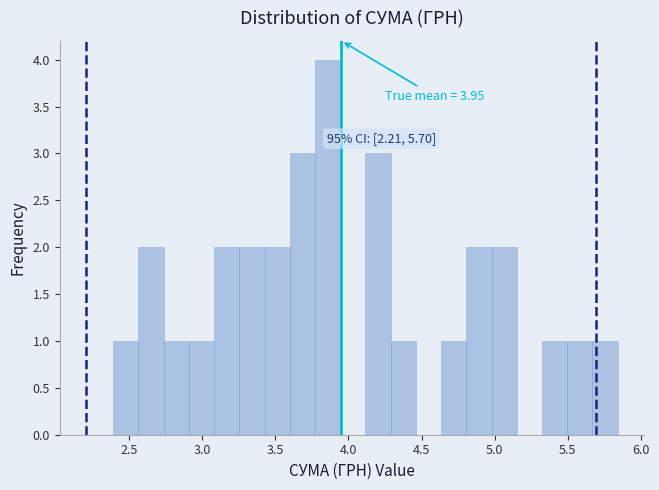

Around what value on the x-axis is the tallest bar? Give the approximate position of its centre, as read against the axis.

3.85